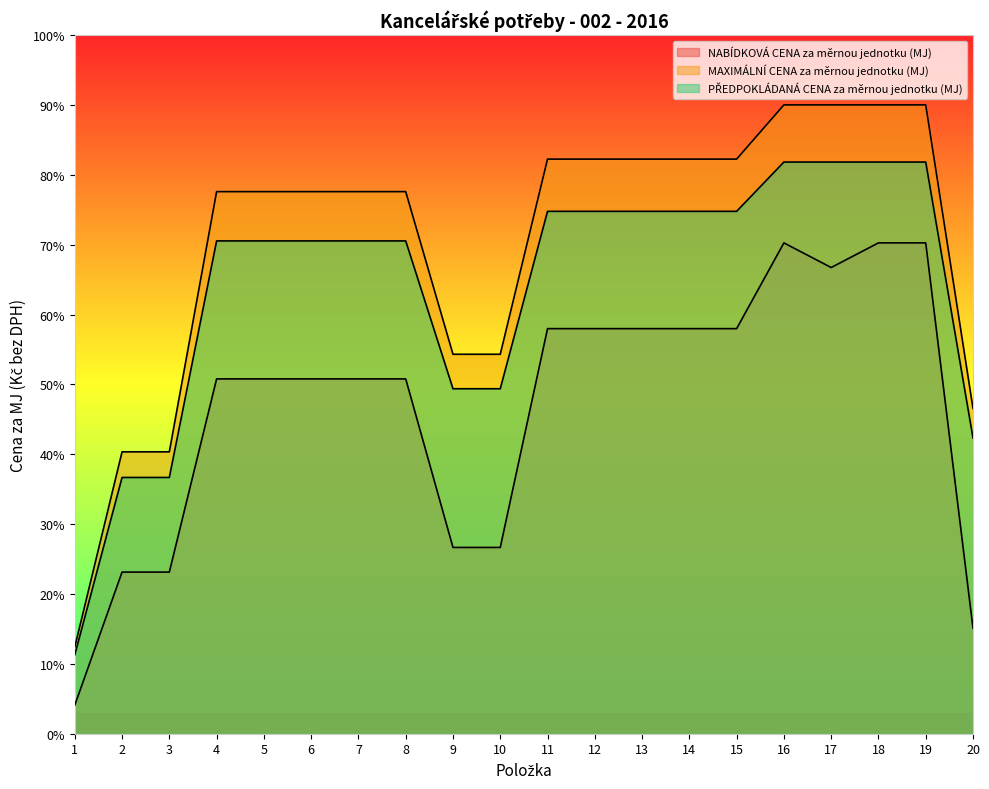

Rank the series at 6 from lowest to highest value.

NABÍDKOVÁ CENA za měrnou jednotku (MJ), MAXIMÁLNÍ CENA za měrnou jednotku (MJ), PŘEDPOKLÁDANÁ CENA za měrnou jednotku (MJ)